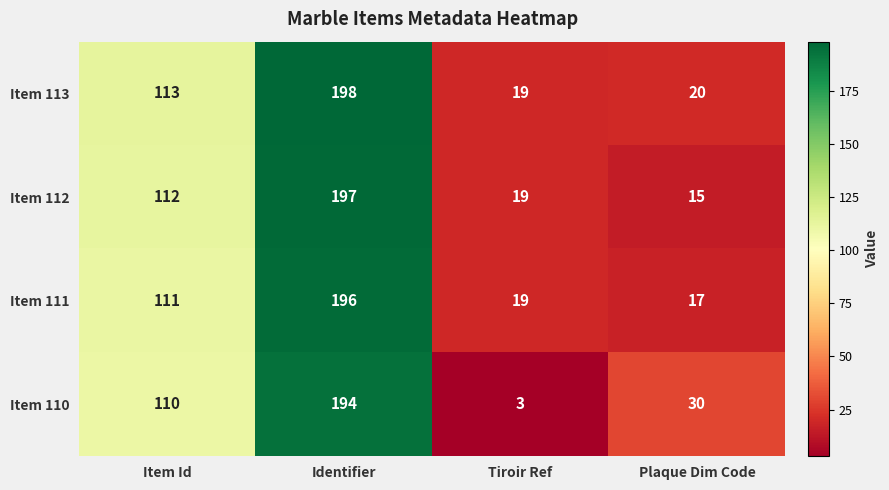

List the series in order of their peak value, lowest first.

Item 110, Item 111, Item 112, Item 113